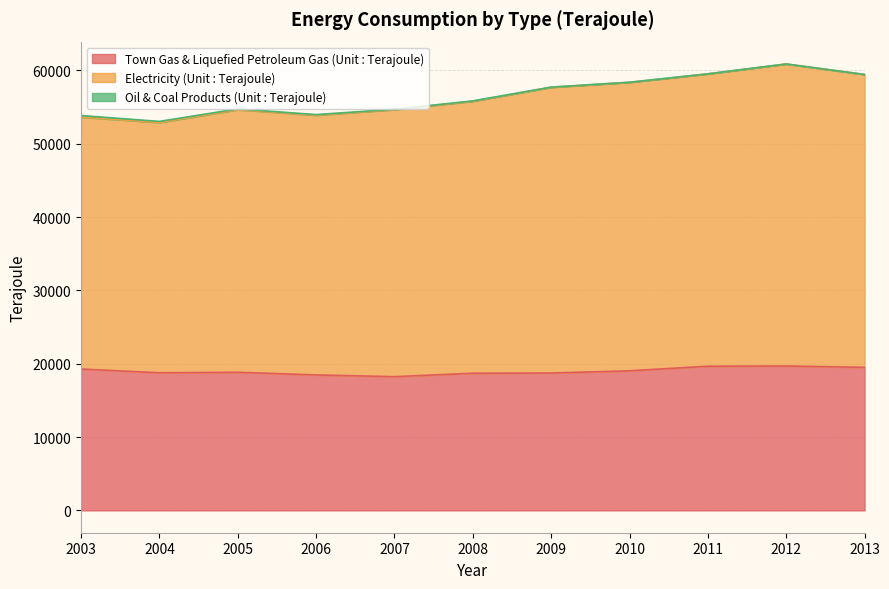

Does the chart display data point markers on the line(s)?

No